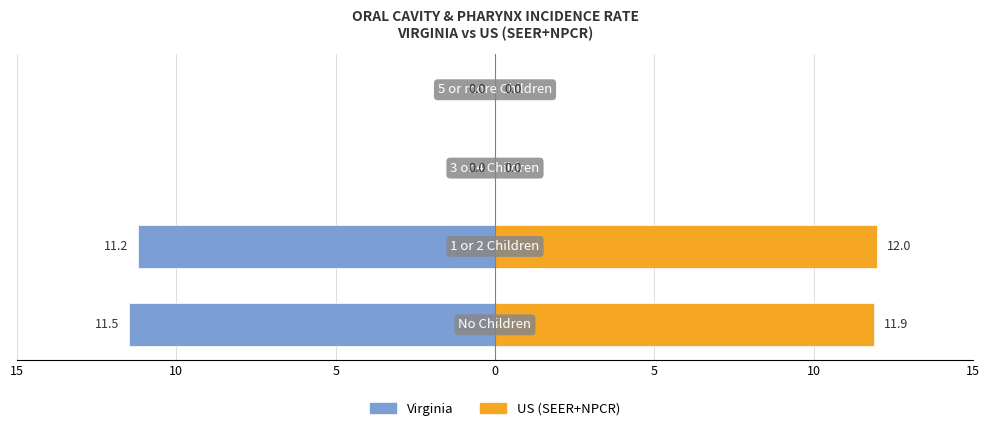

The US (SEER+NPCR) series shows -4.1 at 5. True or false?

False